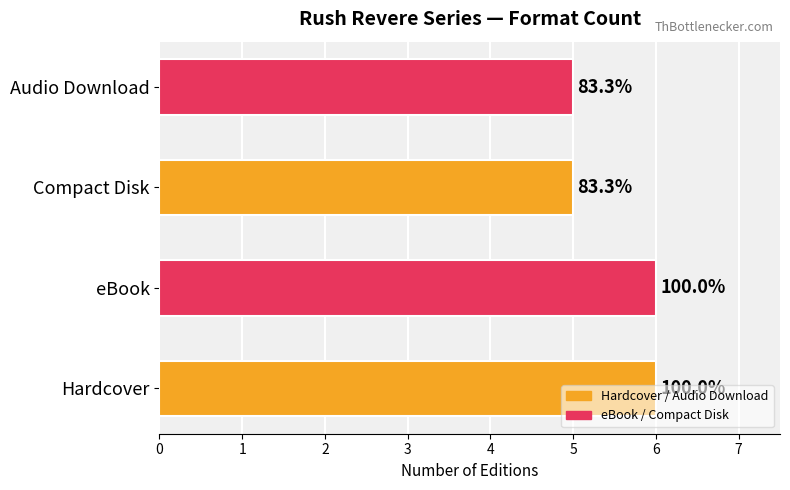

How many bars are there in total?

4